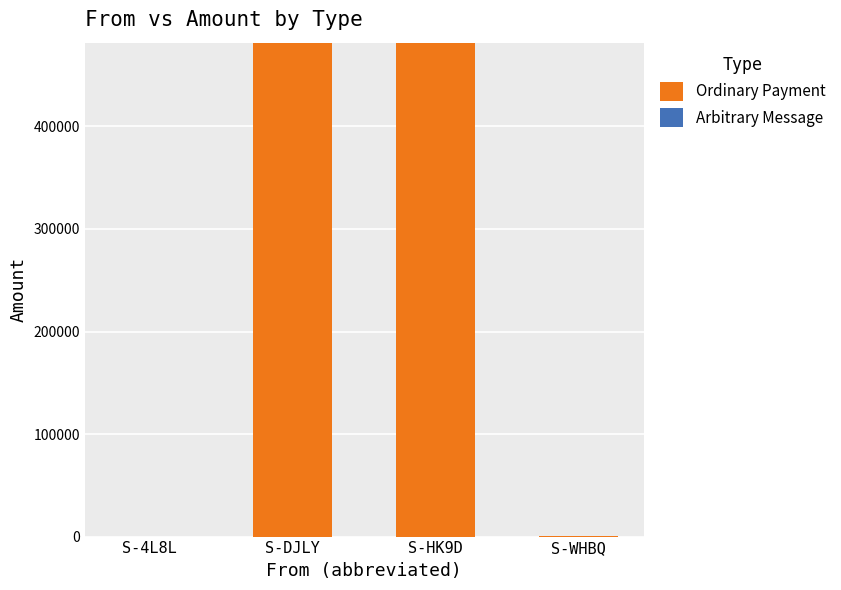

The value at S-DJLY is 481687.9. True or false?

True